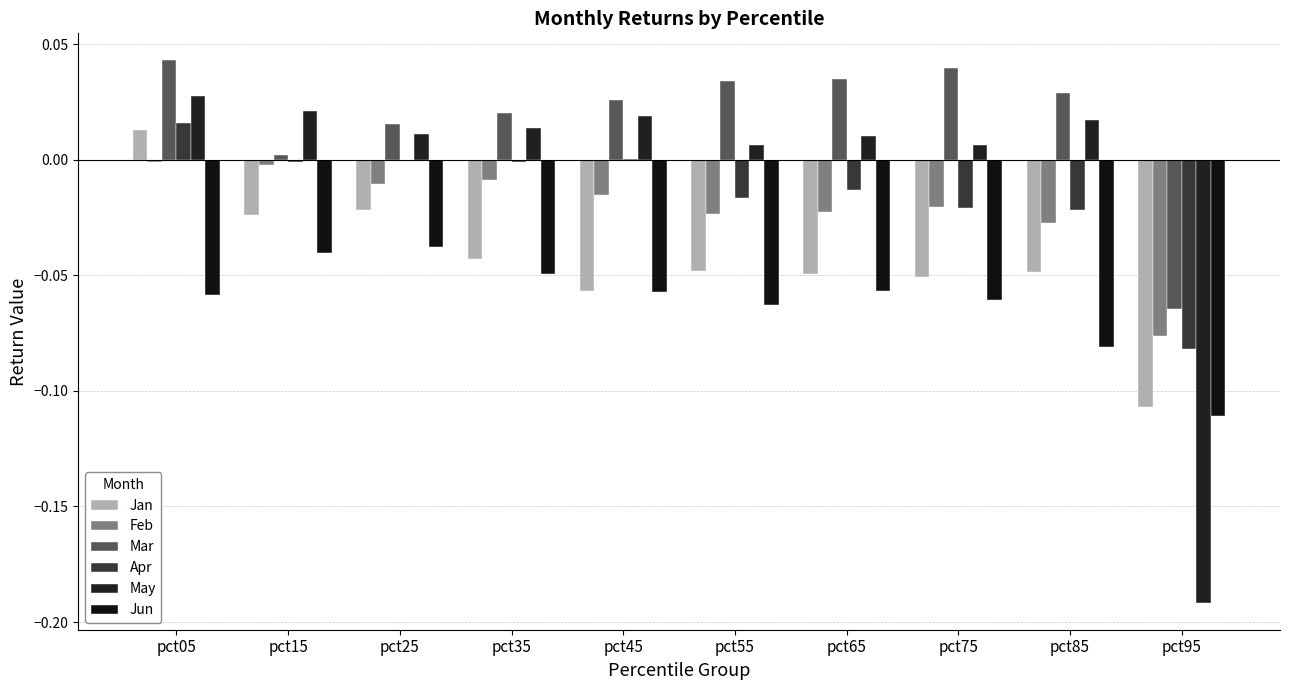

How many positive values does the May series have?

9